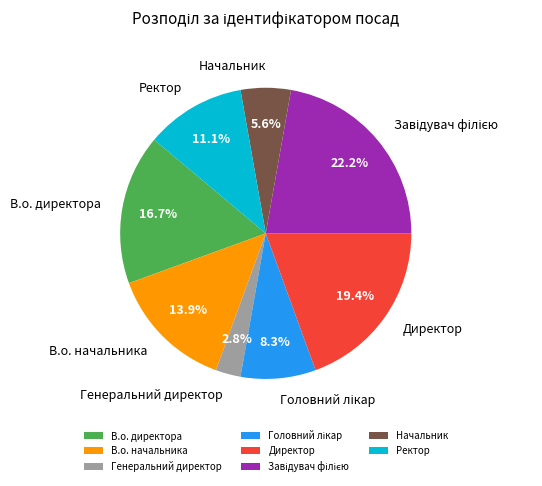

Is Генеральний директор the majority of the pie?

No